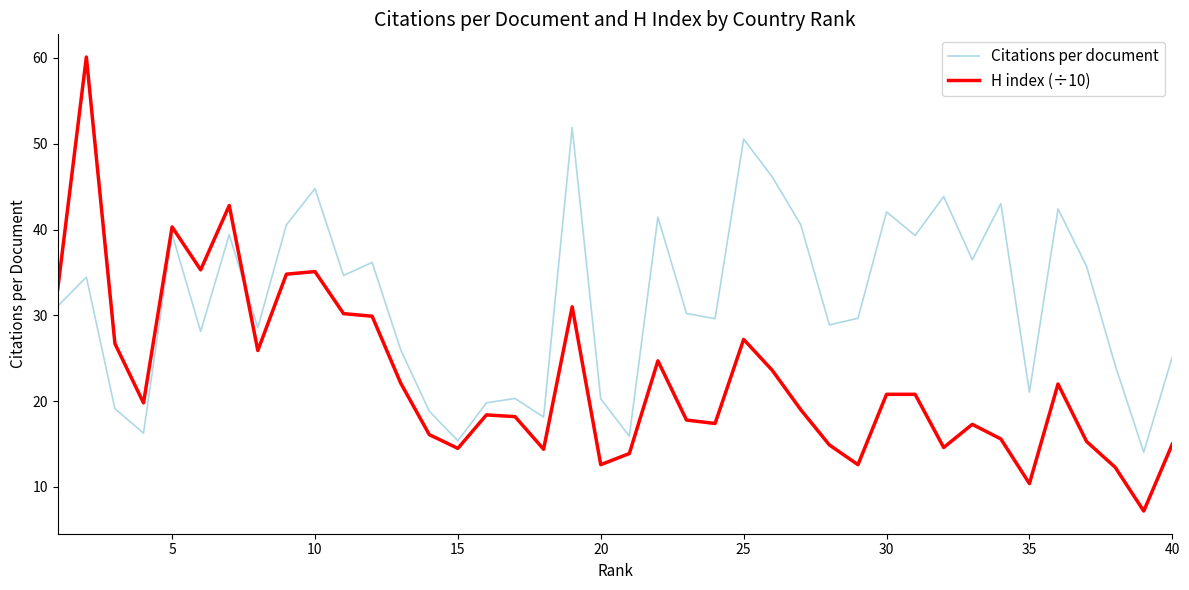

How many lines are shown in the chart?

2